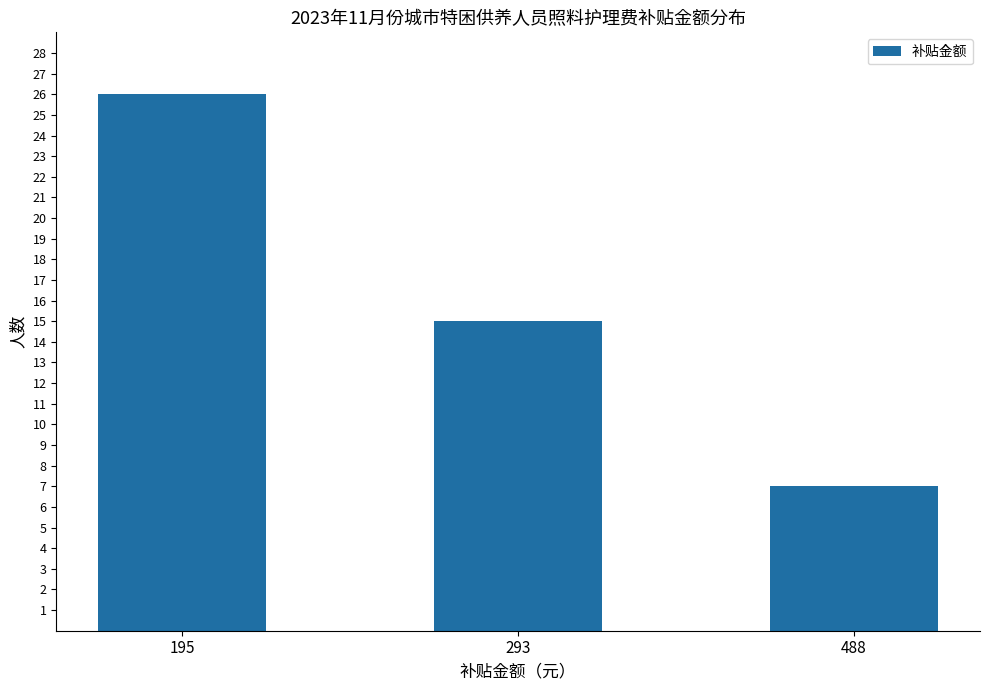

Is it true that the value at 488 is 7?

True